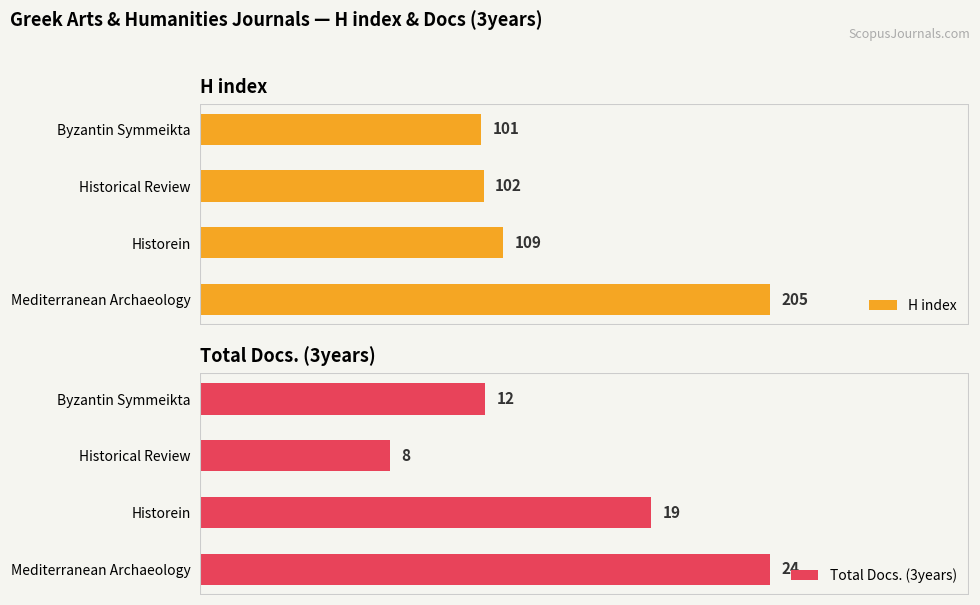

Rank the series by their average value, from highest to lowest.

H index, Total Docs. (3years)